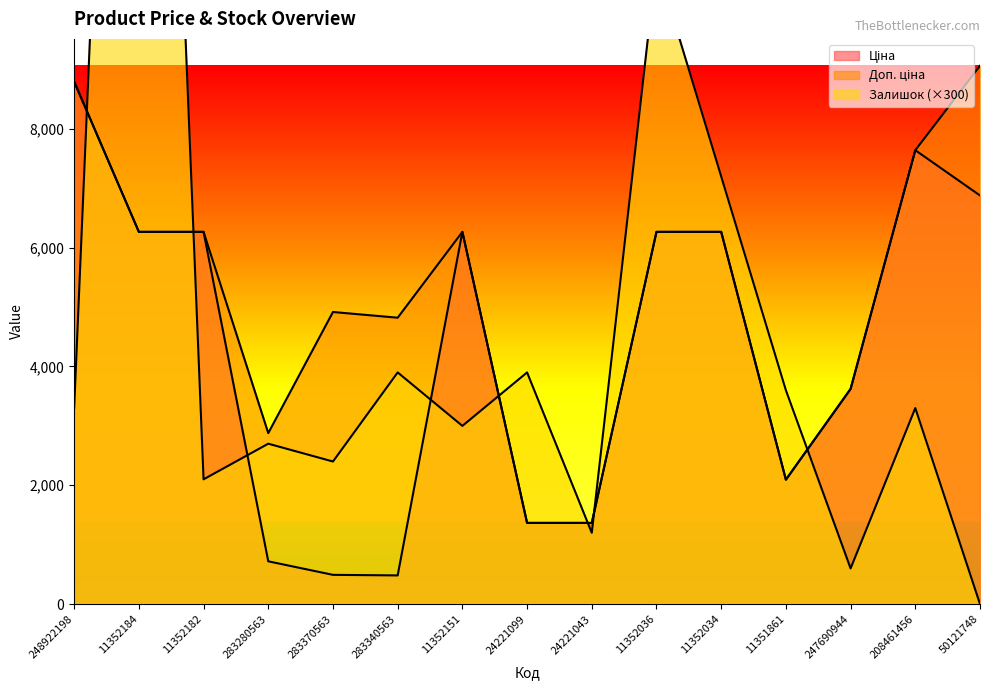

Which has a higher value, 11352182 or 248922198?

248922198